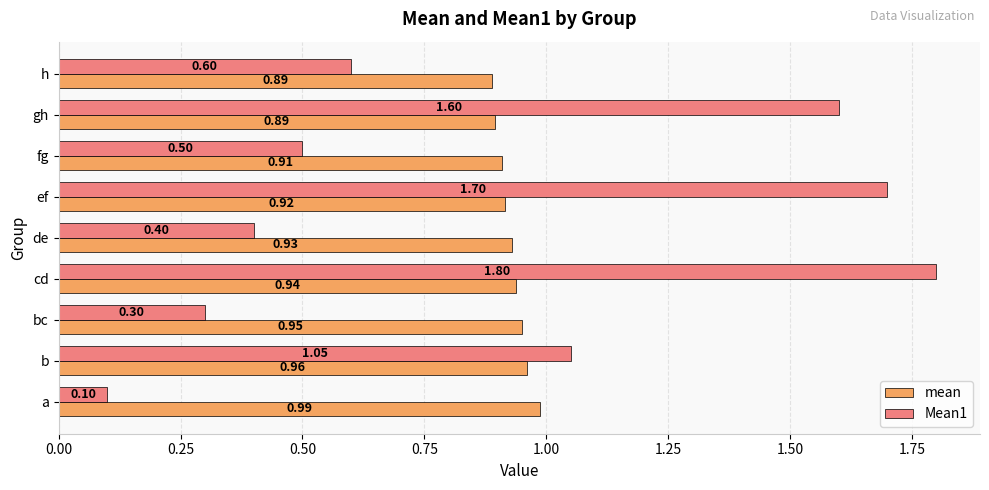

Between bc and cd, which series saw the biggest shift?

Mean1